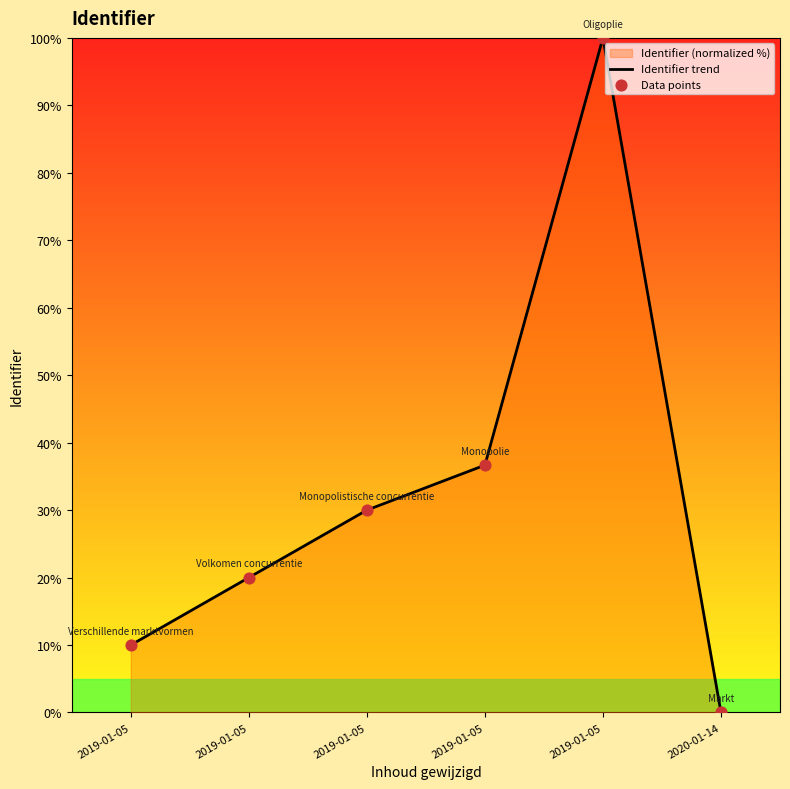

Which series contains the highest Y value?

Identifier trend